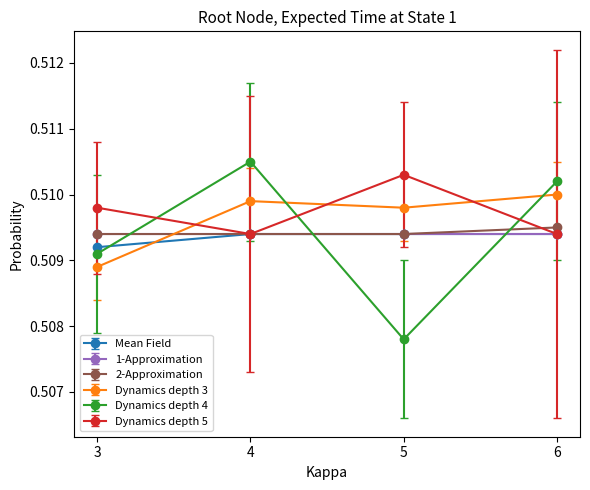

At which category does the chart reach its peak across all series?

4